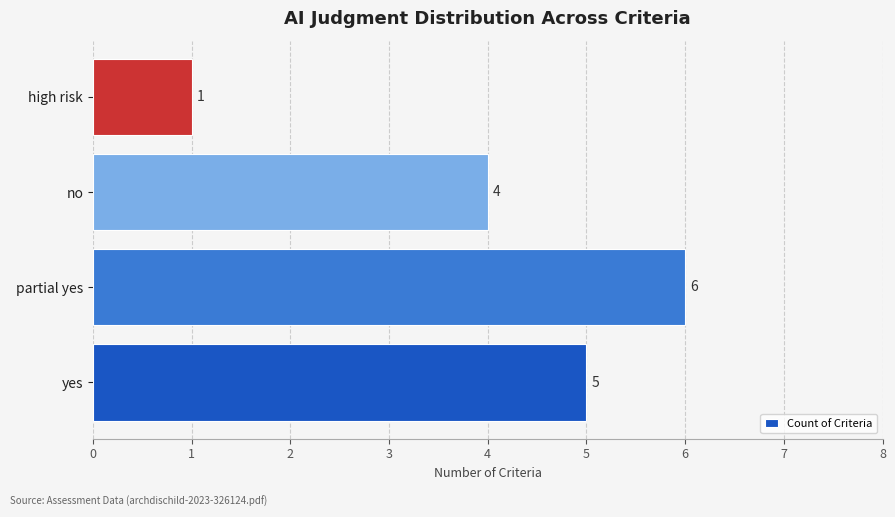

What is the average value?

4